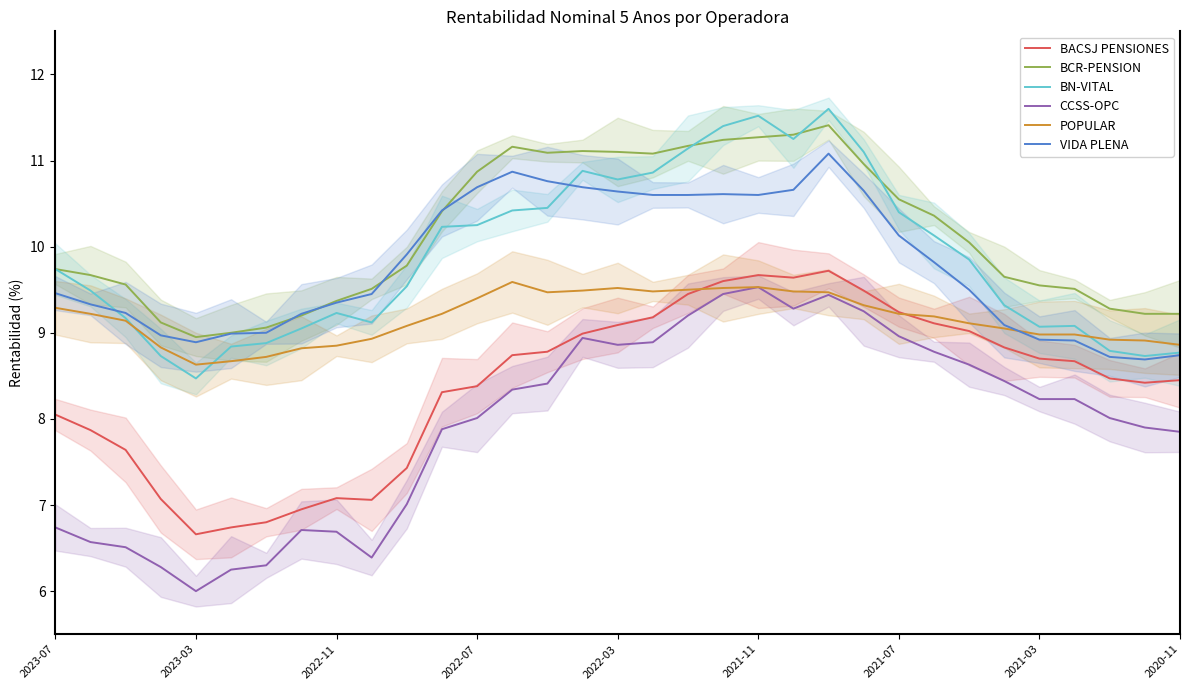

What is the difference between the maximum and minimum values in the POPULAR series?

1.0